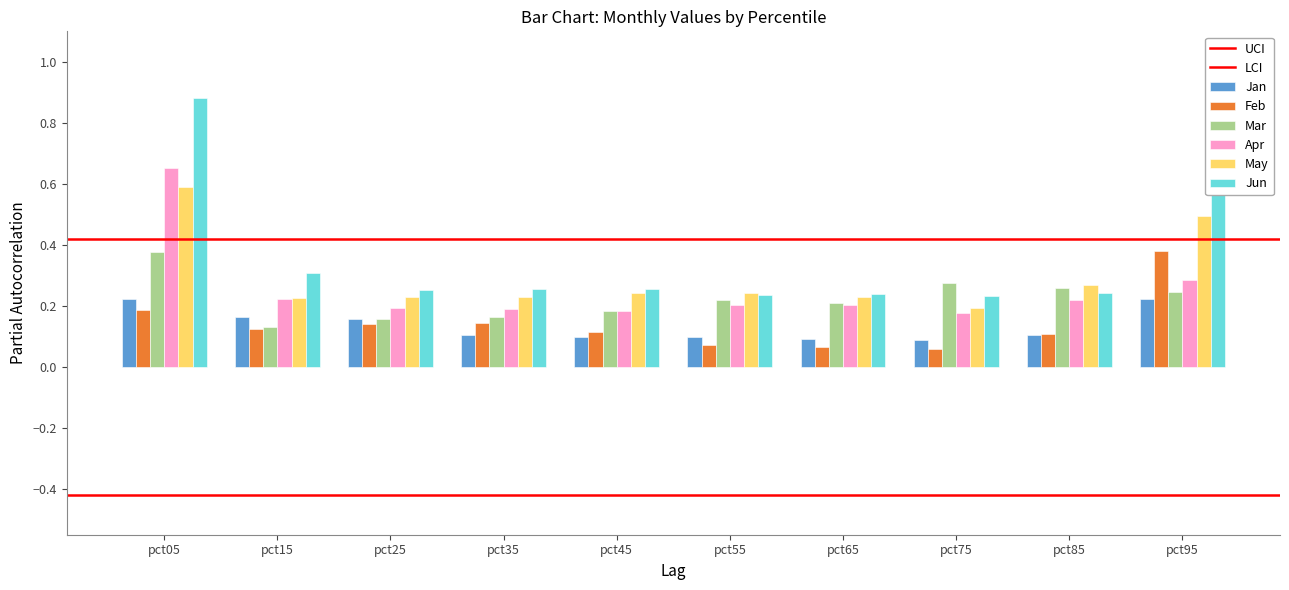

At which category does the chart reach its peak across all series?

pct05